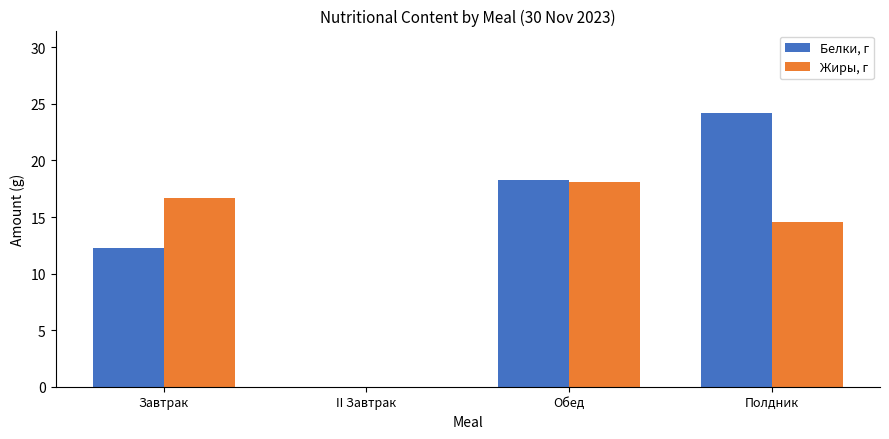

At which label does Белки, г reach its peak?

Полдник